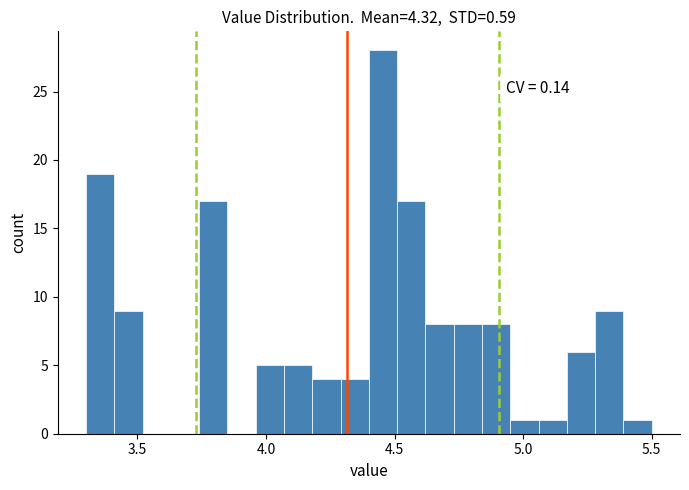

Around what value on the x-axis is the tallest bar? Give the approximate position of its centre, as read against the axis.

4.45